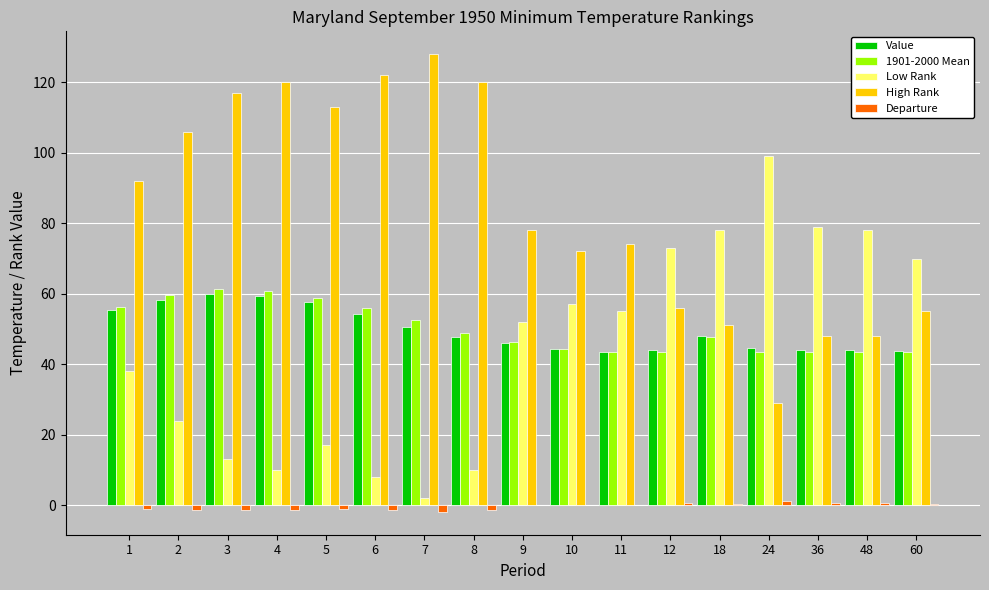

What is the spread (max minus min) of values at 18?

77.6